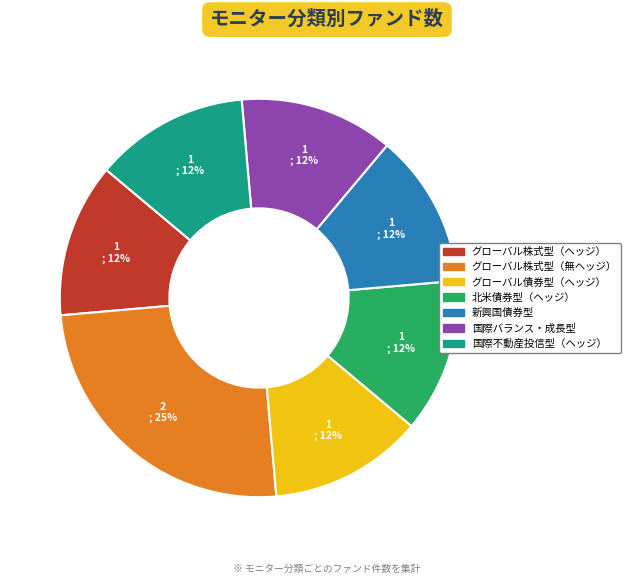

How many slices are in this pie chart?

7